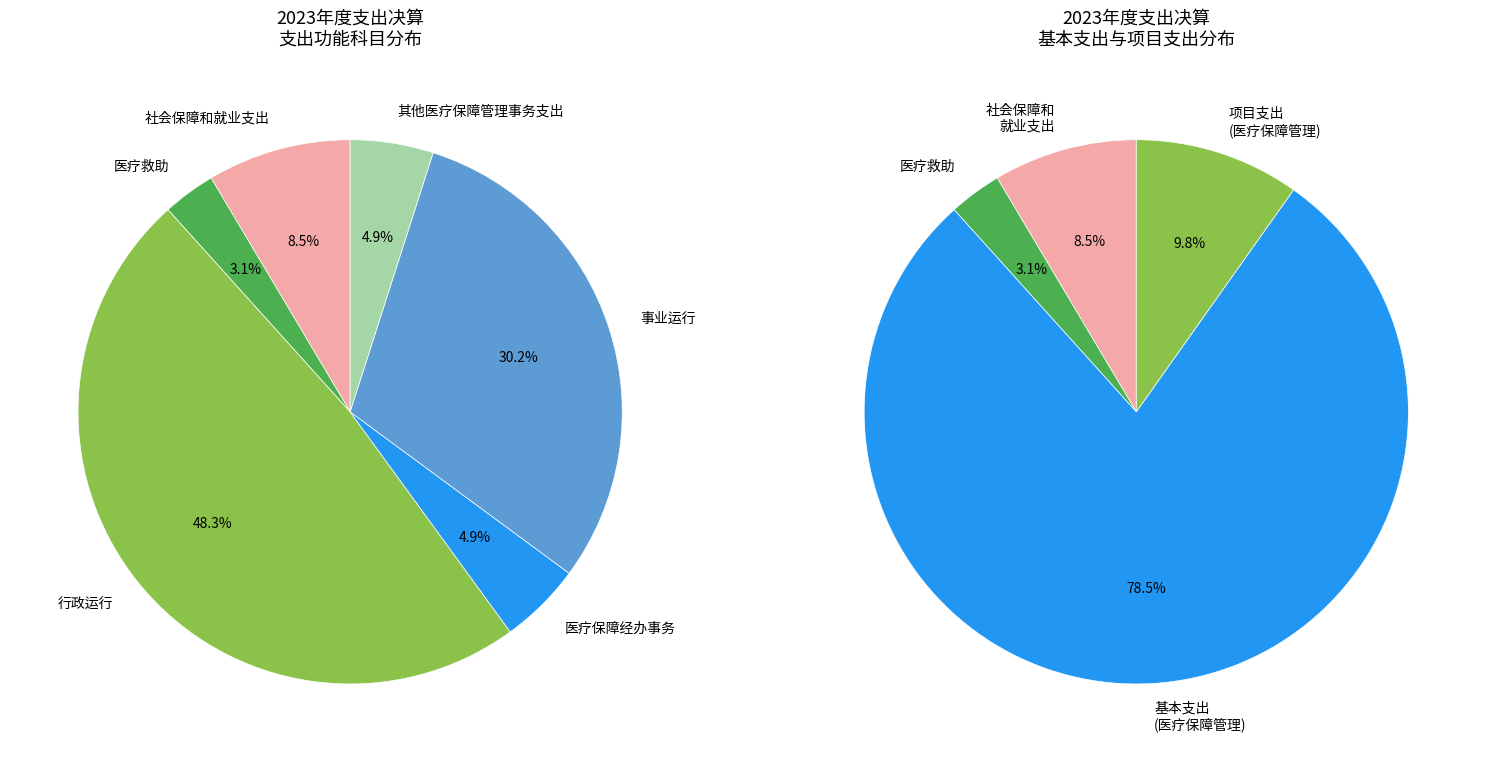

Which slice is the largest?

行政运行